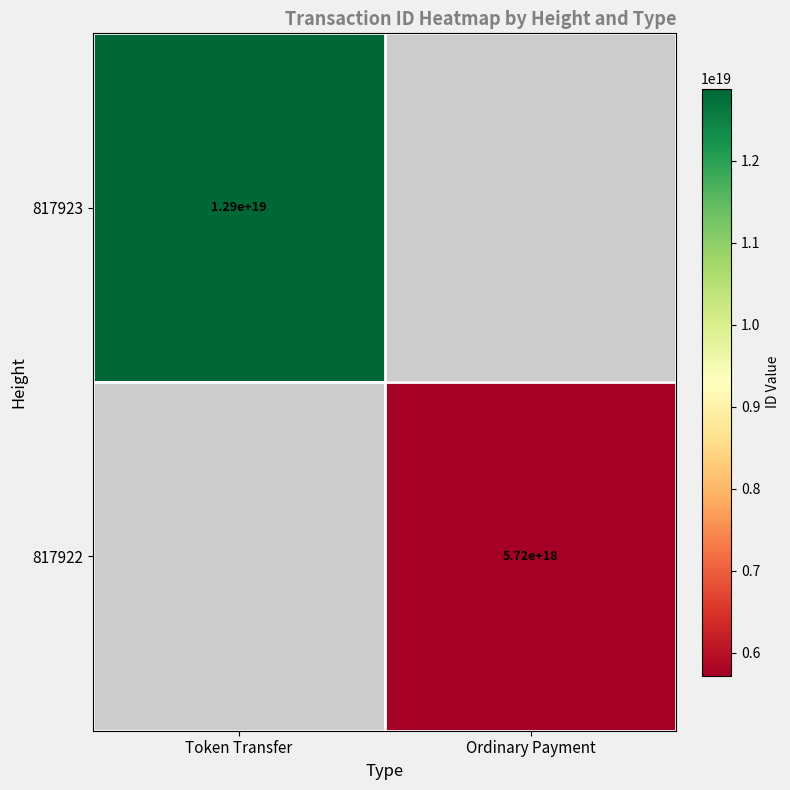

The value of 817923 at Token Transfer is 7599278983834469376. True or false?

False